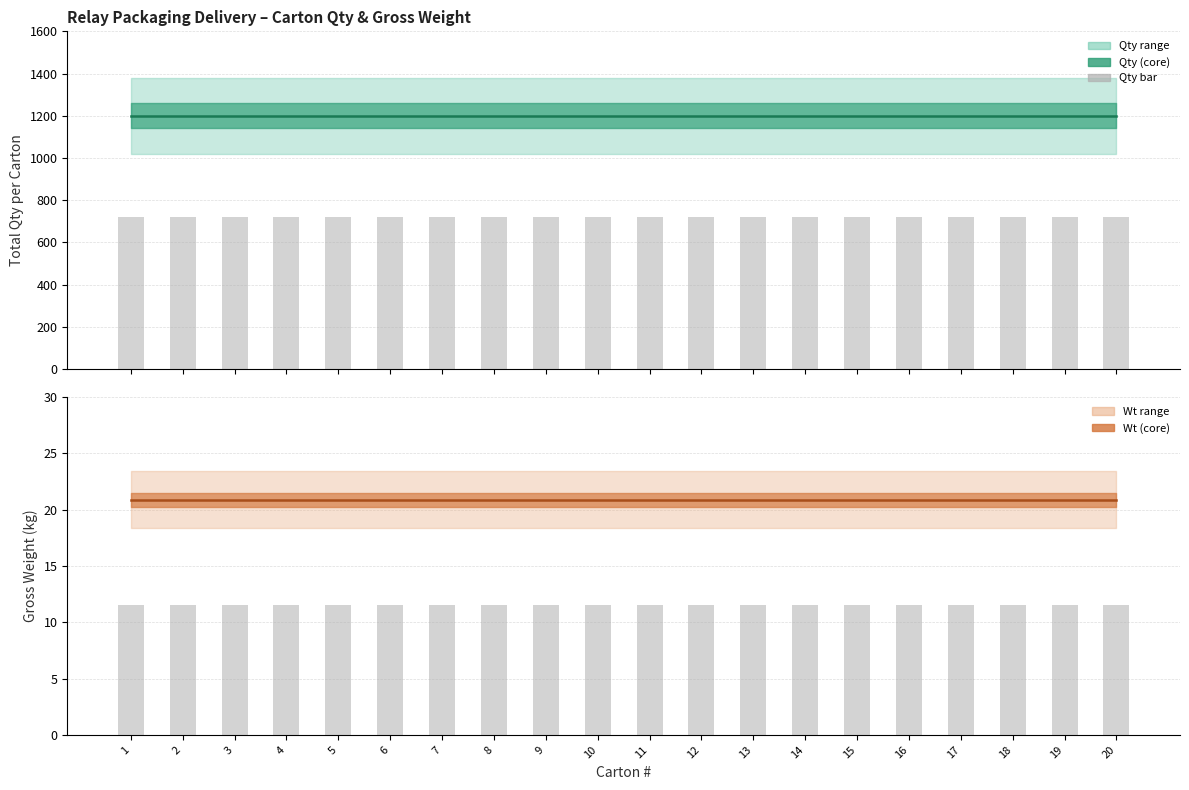

What is the value of the Gross Wt bar at the 5th from the left?

20.9